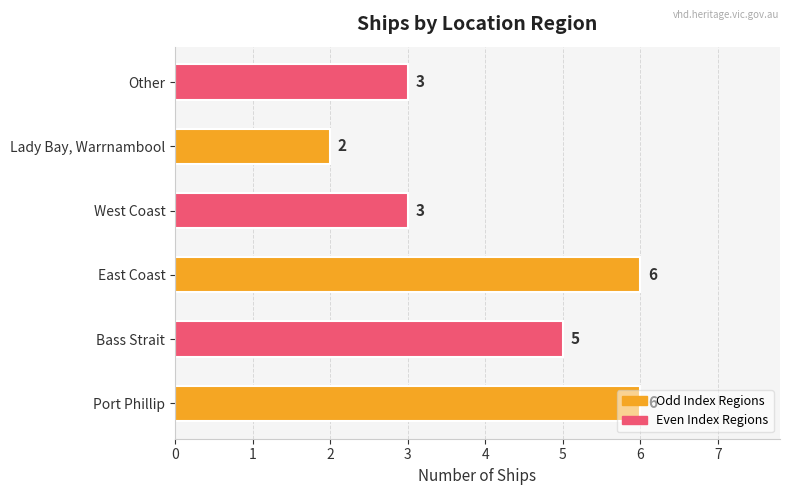

Count the values in the range 3 to 6.

5